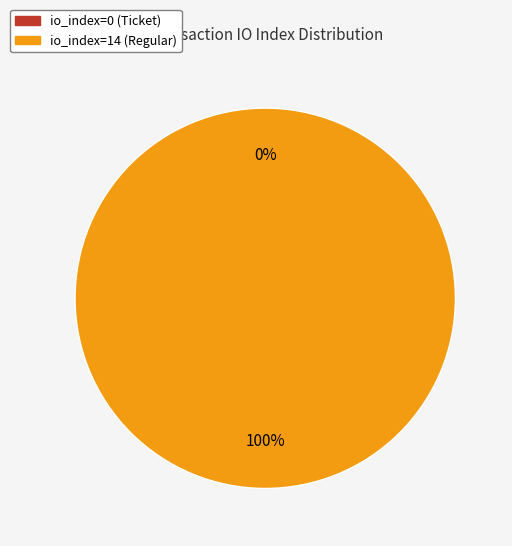

To the nearest percent, what is the combined percentage of io_index=0 (Ticket) and io_index=14 (Regular)?

100%